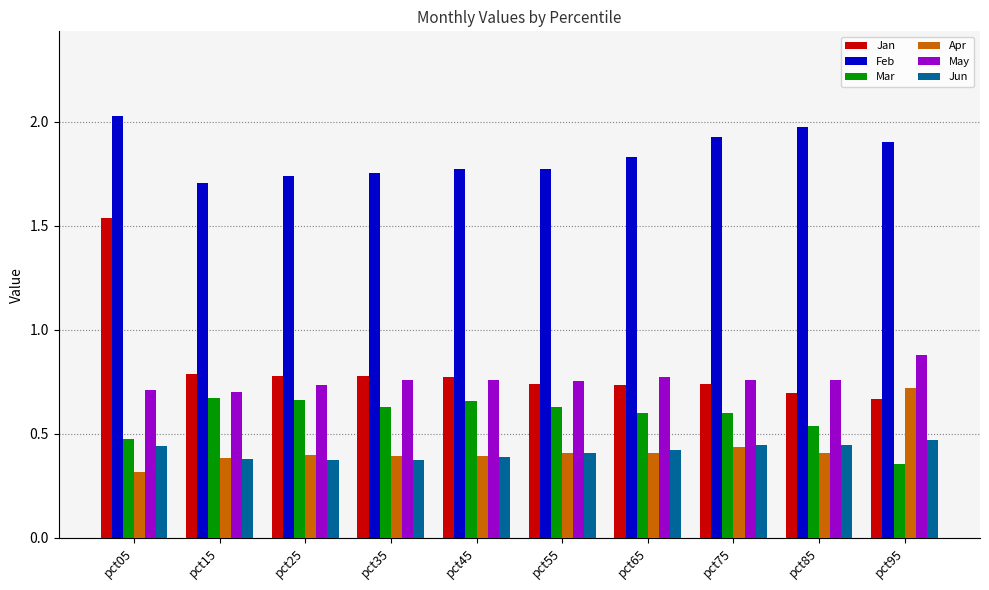

At how many categories does at least one series exceed 1?

10